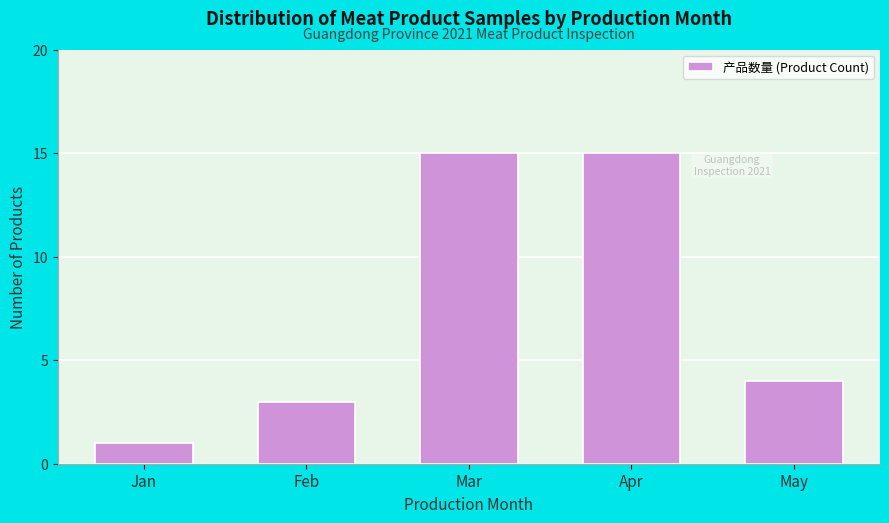

Reading left to right, extract all data points from this chart.

1	3	15	15	4